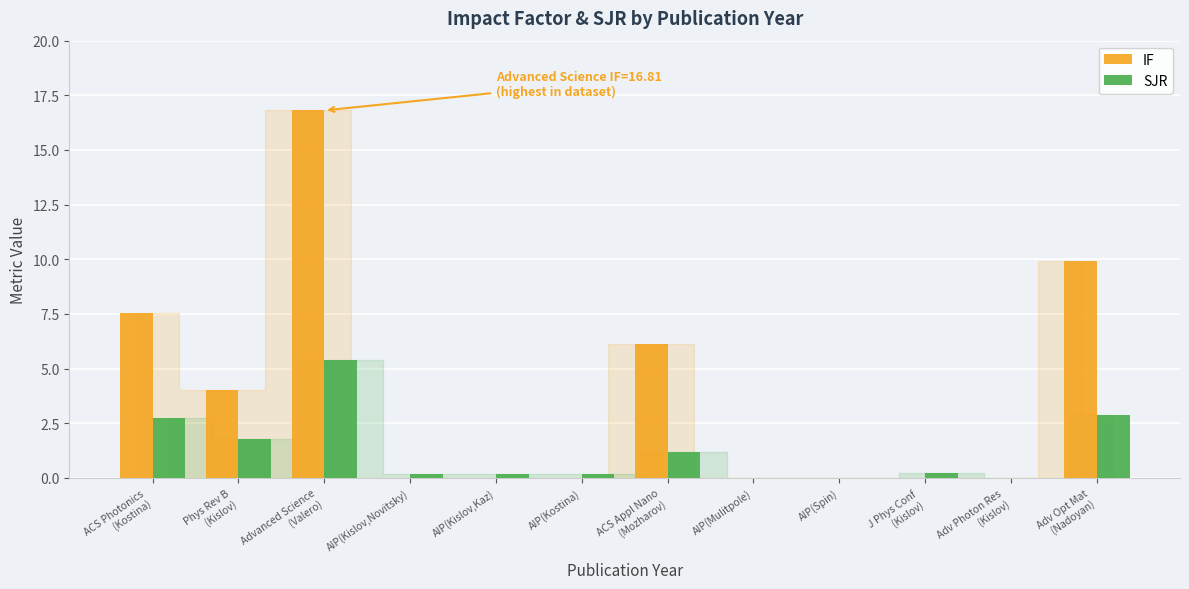

Reading left to right, what are all the values shown in this chart?

IF: ACS Photonics
(Kostina)=7.5	Phys Rev B
(Kislov)=4.0	Advanced Science
(Valero)=16.8	AIP(Kislov,Novitsky)=0.0	AIP(Kislov,Kaz)=0.0	AIP(Kostina)=0.0	ACS Appl Nano
(Mozharov)=6.1	AIP(Mulitpole)=0.0	AIP(Spin)=0.0	J Phys Conf
(Kislov)=0.0	Adv Photon Res
(Kislov)=0.0	Adv Opt Mat
(Nadoyan)=9.9
SJR: ACS Photonics
(Kostina)=2.7	Phys Rev B
(Kislov)=1.8	Advanced Science
(Valero)=5.4	AIP(Kislov,Novitsky)=0.2	AIP(Kislov,Kaz)=0.2	AIP(Kostina)=0.2	ACS Appl Nano
(Mozharov)=1.2	AIP(Mulitpole)=0.0	AIP(Spin)=0.0	J Phys Conf
(Kislov)=0.2	Adv Photon Res
(Kislov)=0.0	Adv Opt Mat
(Nadoyan)=2.9